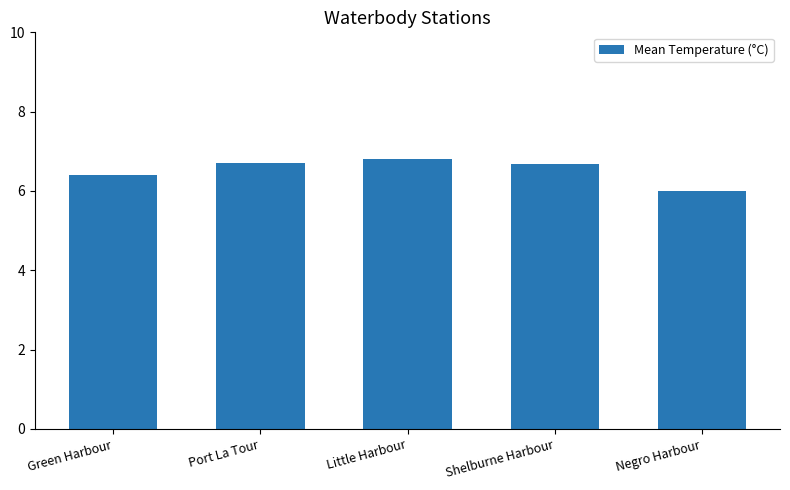

At which category does the chart reach its minimum across all series?

Negro Harbour